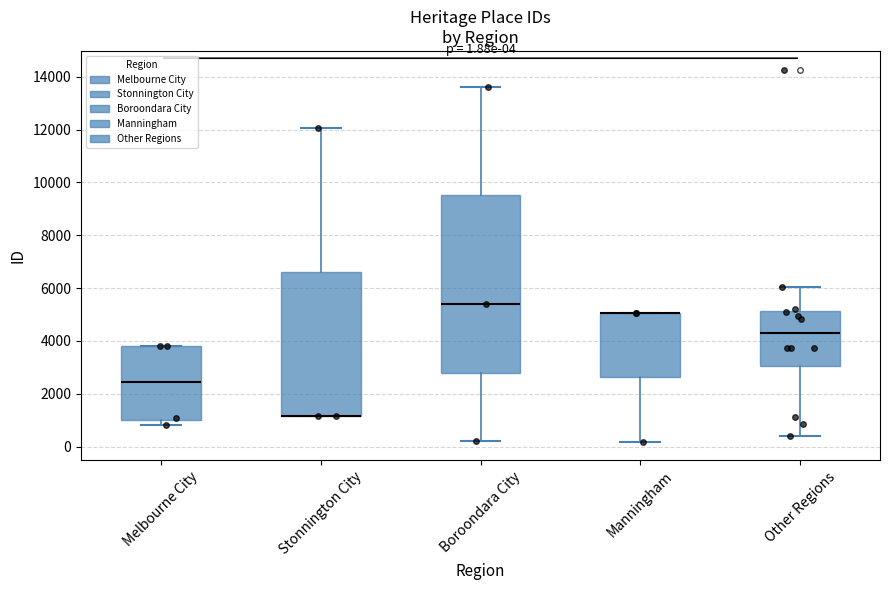

Comparing the boxes themselves (not the whiskers), which one is the tallest?

Boroondara City